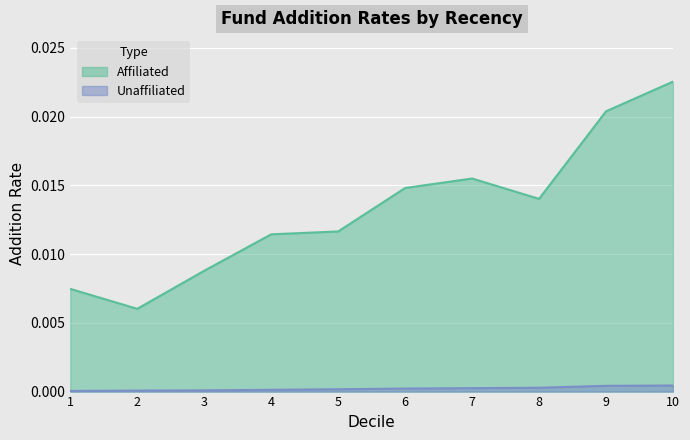

At how many categories does at least one series exceed 0?

10